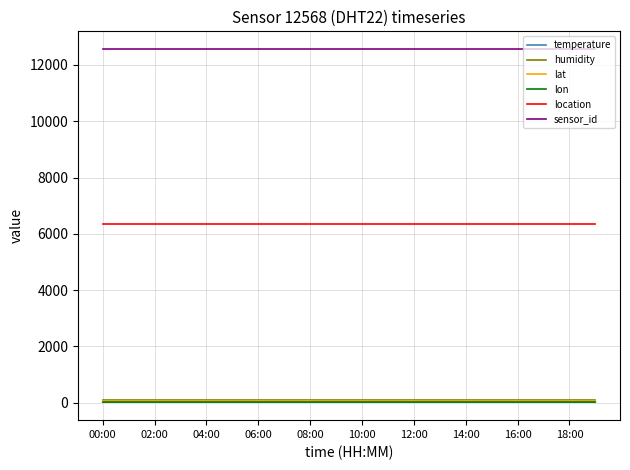

What is the average value of the sensor_id series?

12568.0